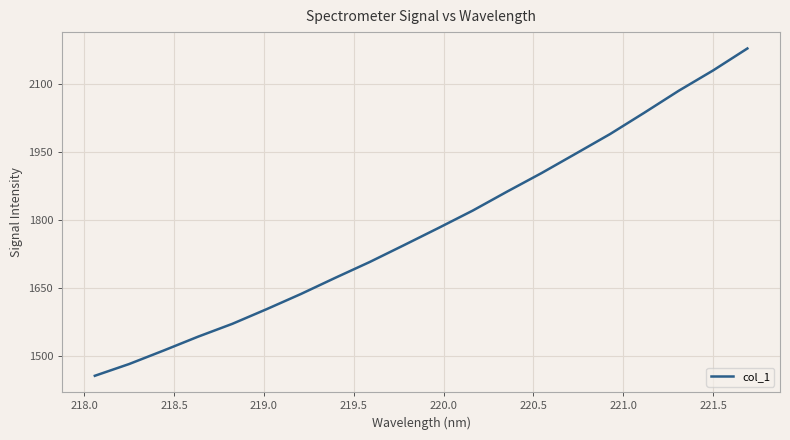

What is the difference between the maximum and minimum values?

722.4